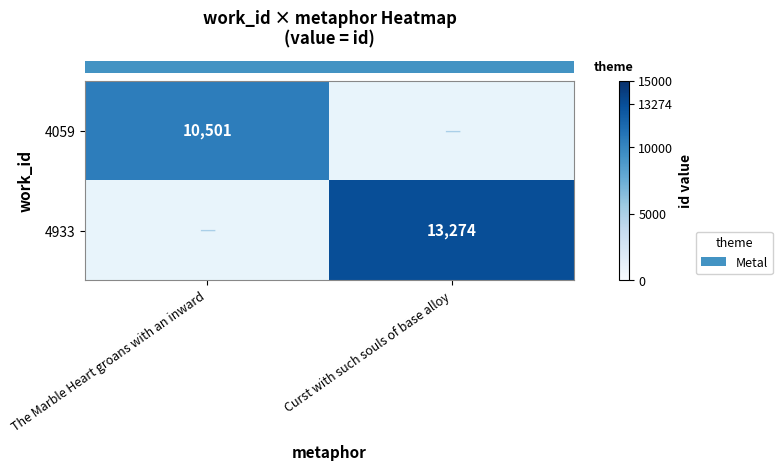

At how many categories does at least one series exceed 12044?

1